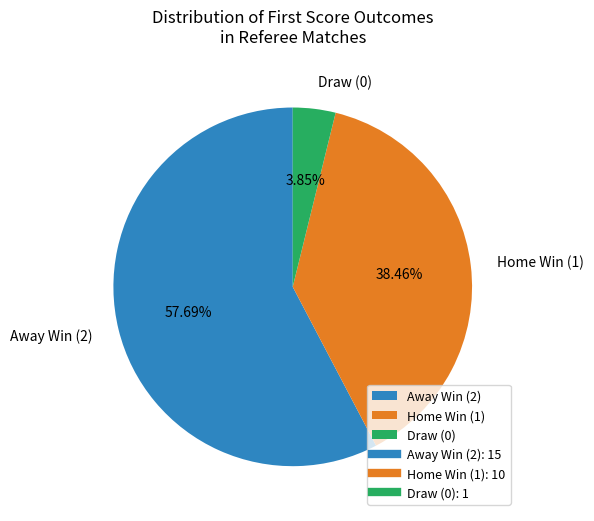

Rank the categories by value from lowest to highest.

Draw (0), Home Win (1), Away Win (2)